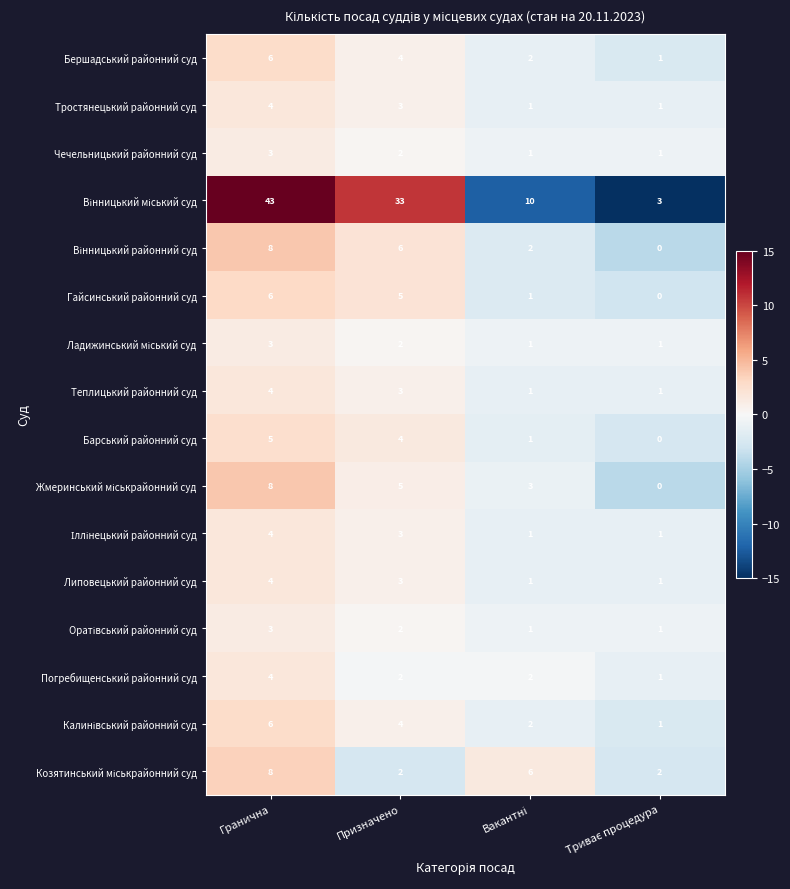

What is the highest value of the Гайсинський районний суд series?

6